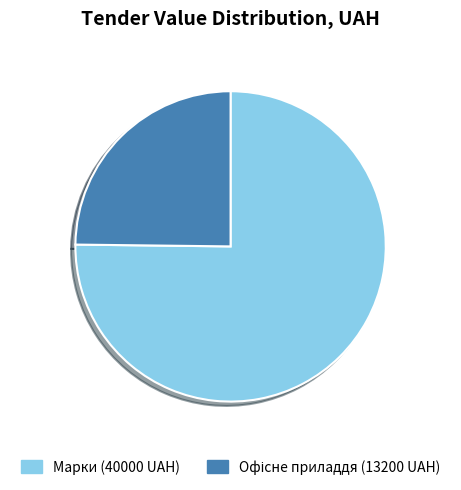

Which slice is the largest?

Марки (40000 UAH)